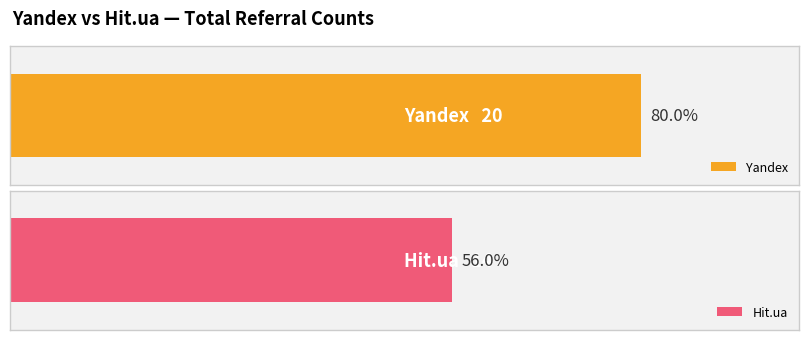

Which series has the widest spread of values?

Hit.ua